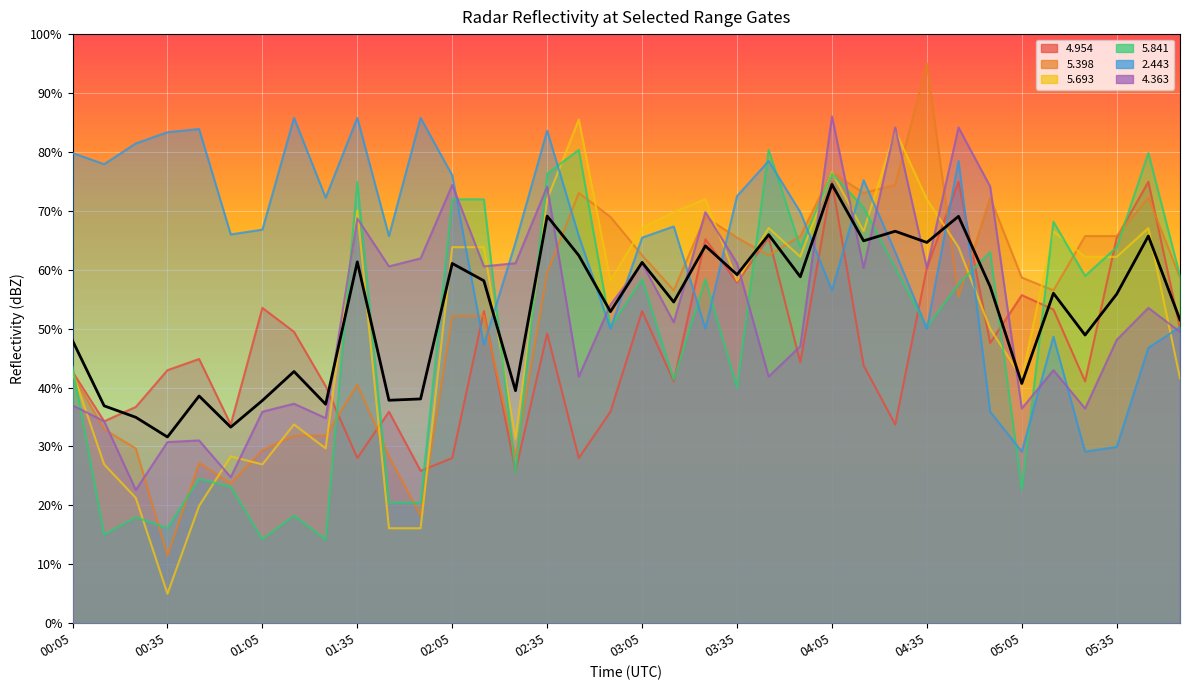

True or false:   4.363 has more than 1 points higher than both neighbors.

True